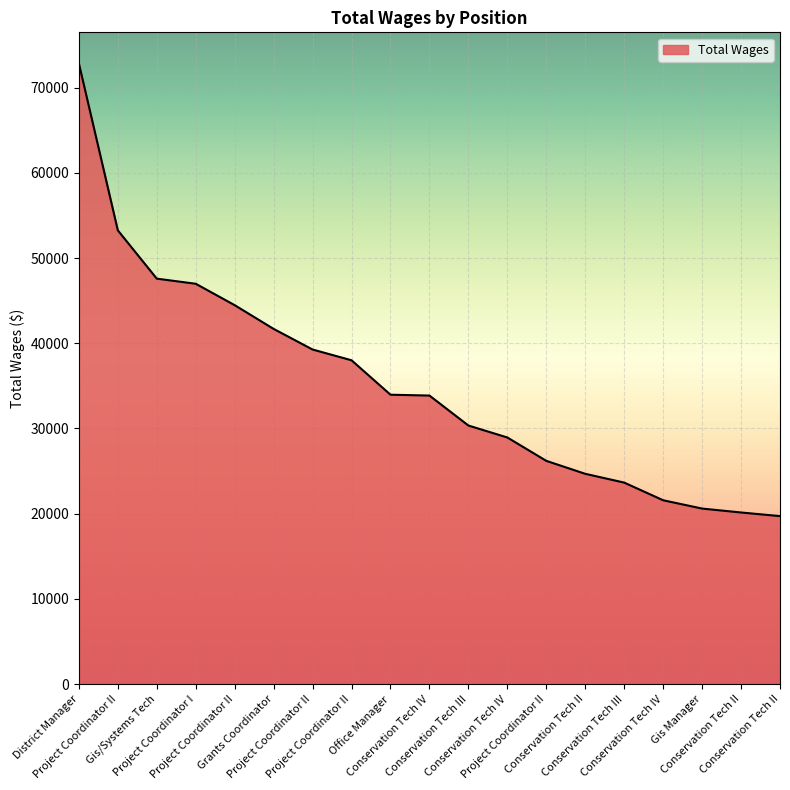

What is the sum of all values?

667766